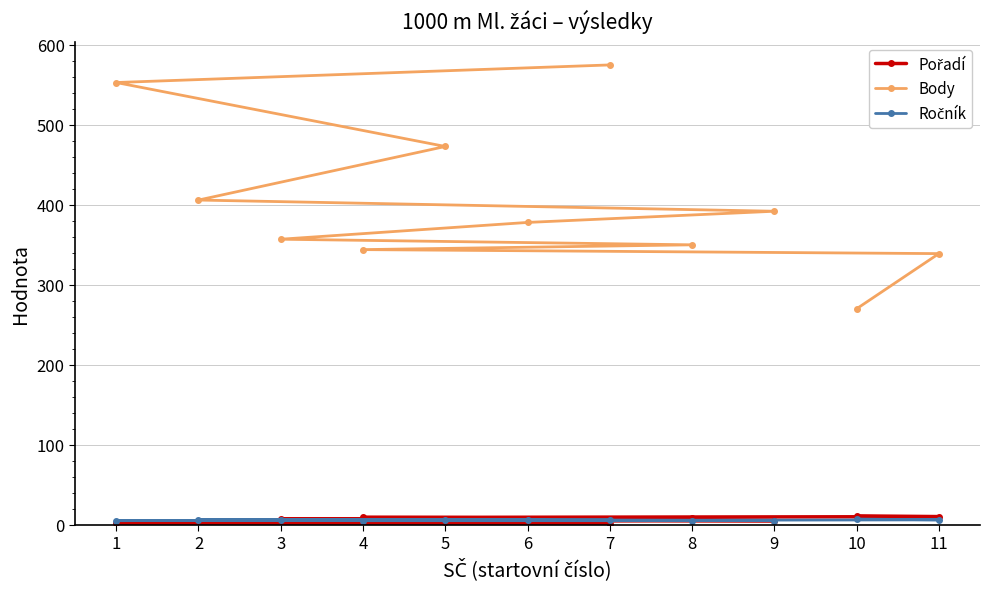

Which series has the largest range (max minus min)?

Body